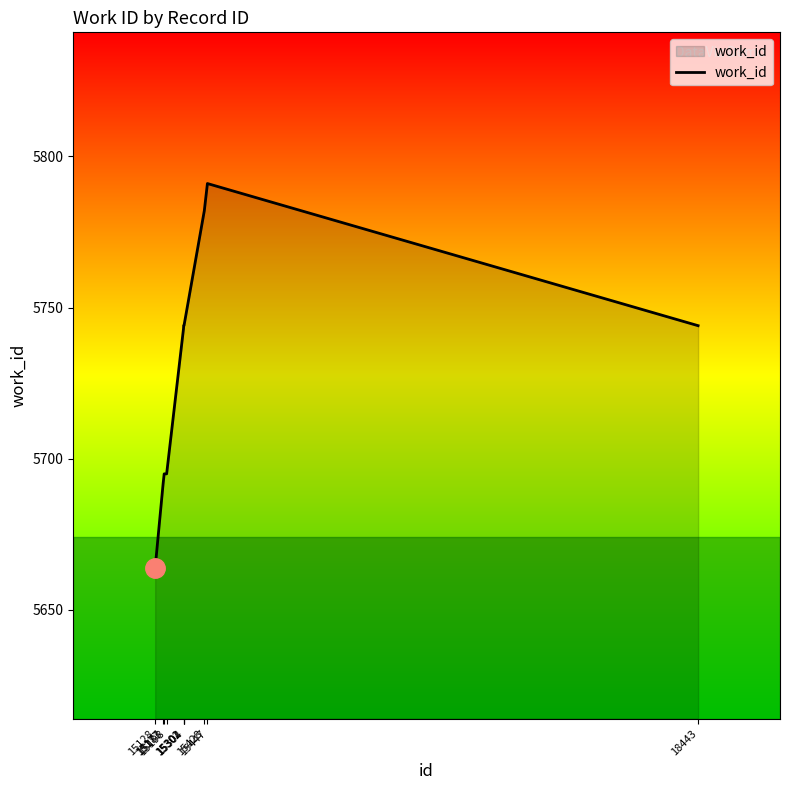

What is the difference between the maximum and minimum values?

127